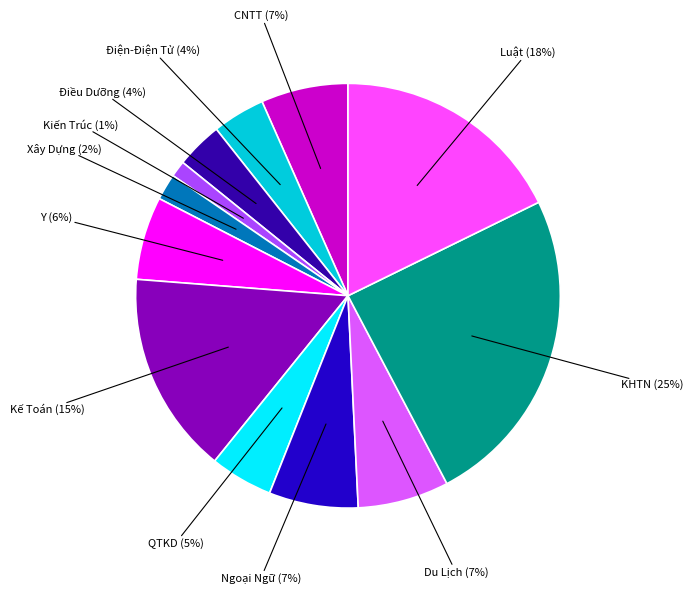

What is the smallest slice in the pie chart?

Kiến Trúc